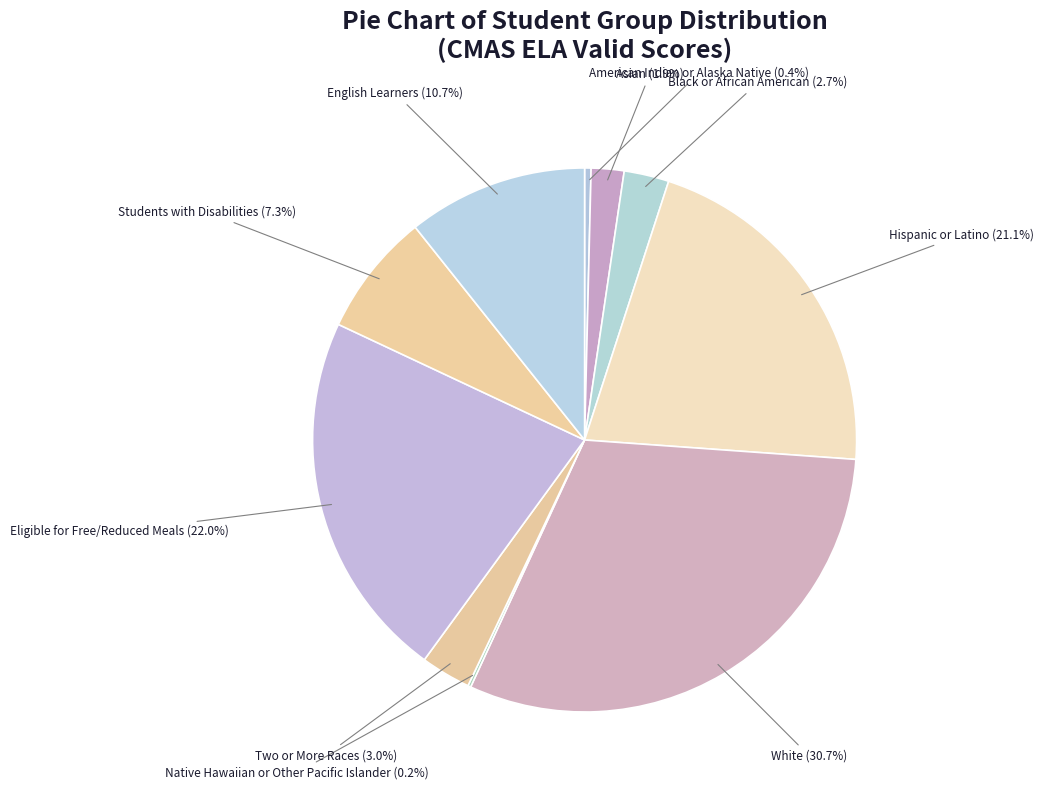

Is there a majority slice in this chart?

No